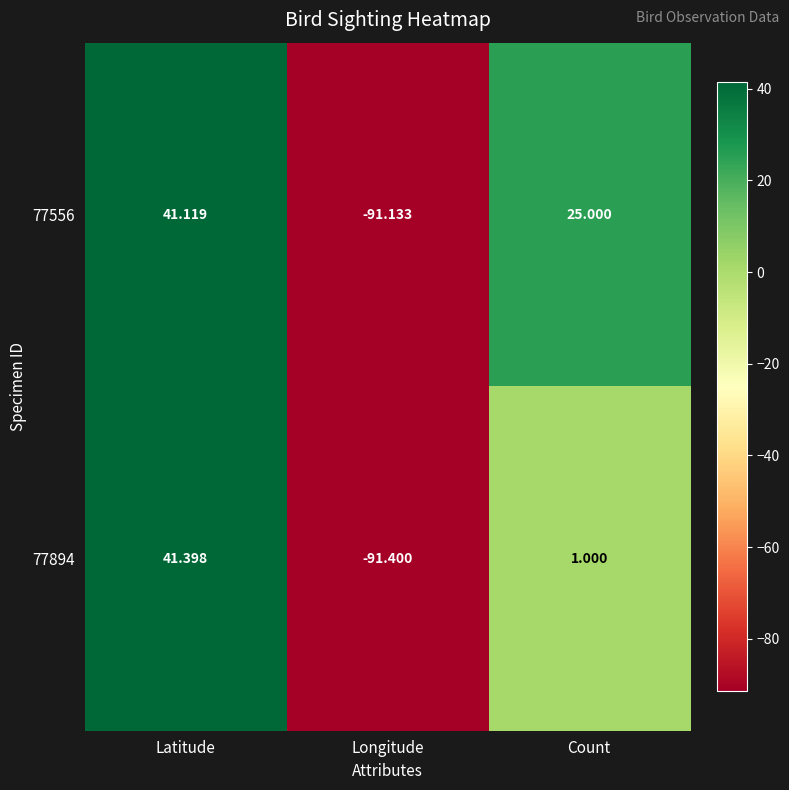

At which category is the sum across all series the highest?

Latitude